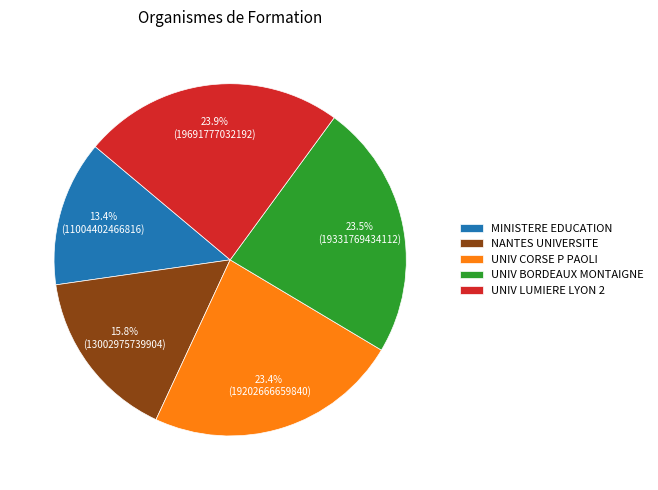

Which slice is the smallest?

MINISTERE EDUCATION